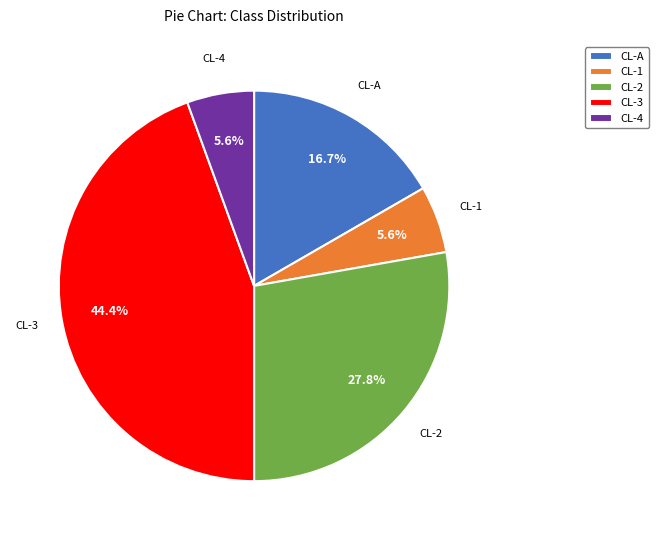

How many segments does this pie chart have?

5